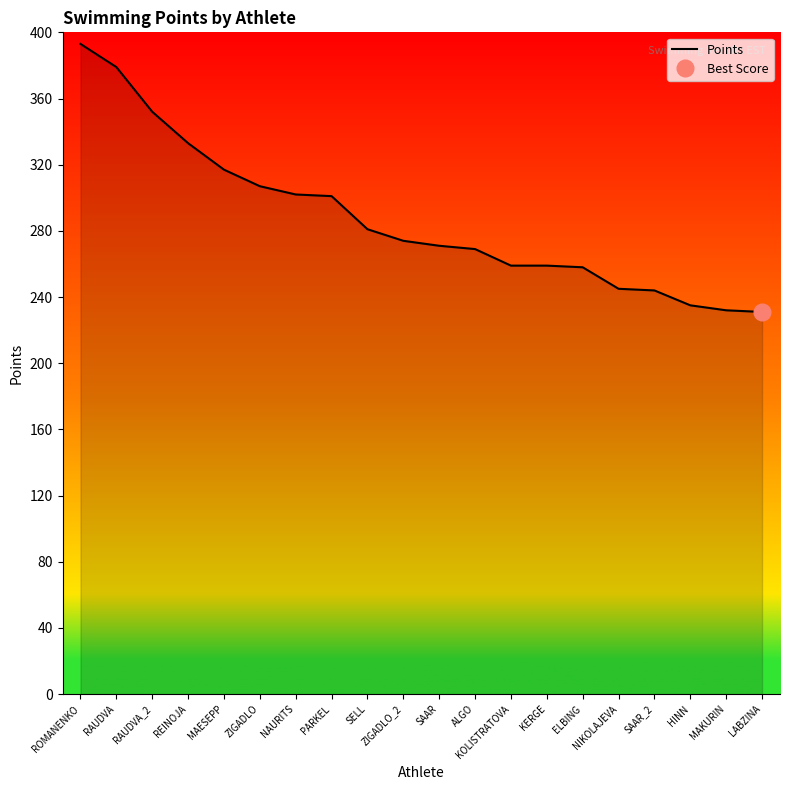

Where does the data first go above 274?

ROMANENKO